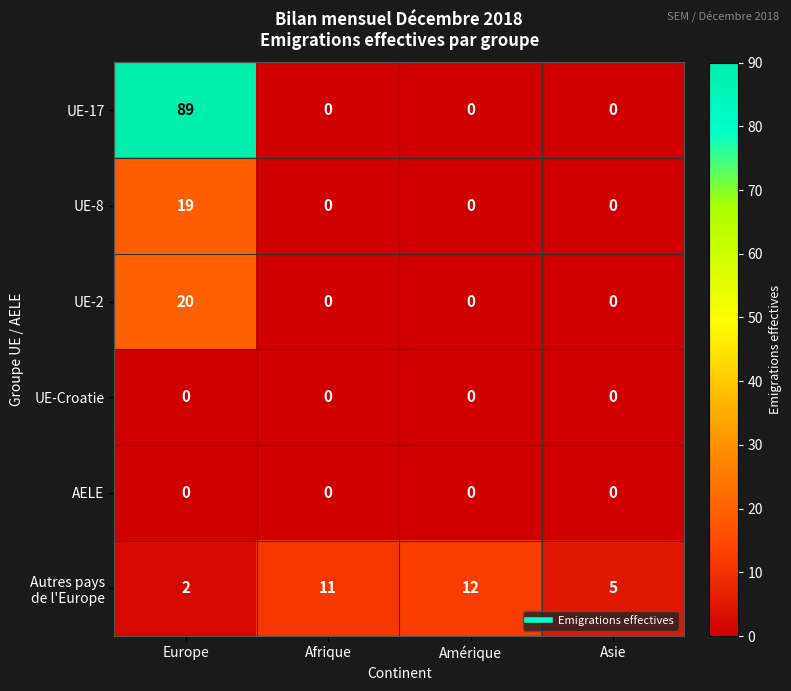

The value of UE-17 at Amérique is -41. True or false?

False